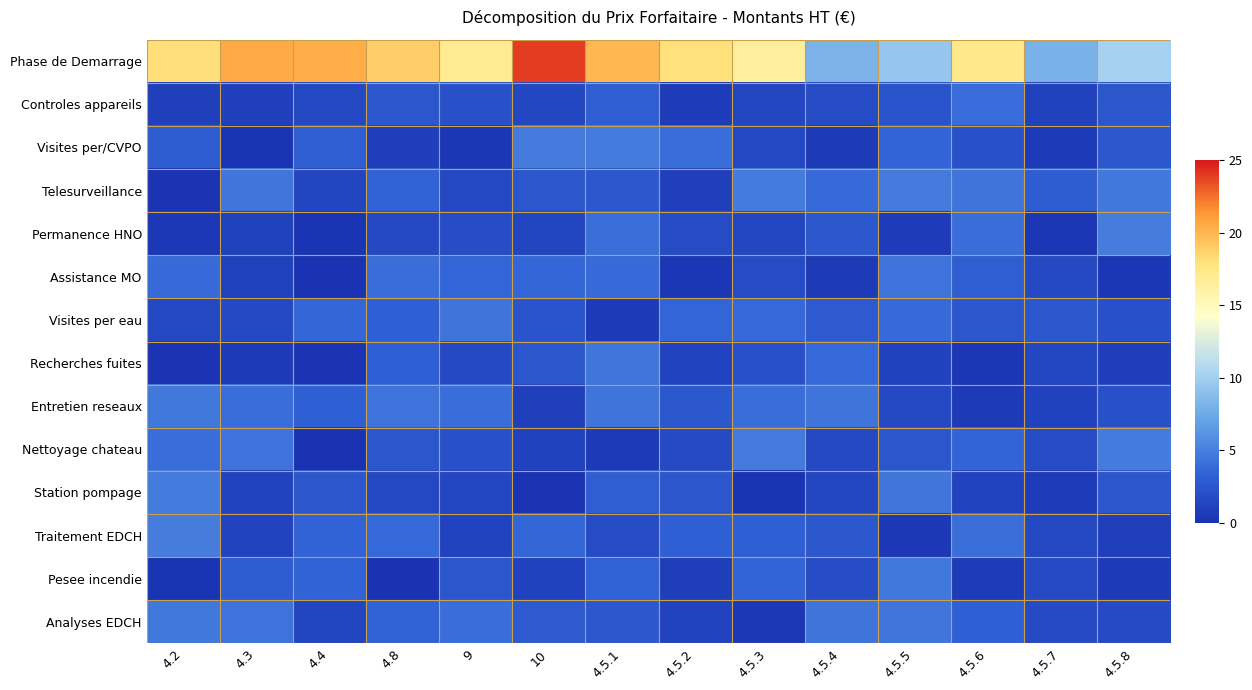

Reading left to right, what are all the values shown in this chart?

Phase de Demarrage: 4.2=18.2	4.3=20.6	4.4=20.4	4.8=18.9	9=17.0	10=24.0	4.5.1=20.0	4.5.2=18.0	4.5.3=16.5	4.5.4=8.1	4.5.5=9.4	4.5.6=17.3	4.5.7=8.1	4.5.8=10.3
Controles appareils: 4.2=0.9	4.3=0.9	4.4=1.5	4.8=2.6	9=2.2	10=1.5	4.5.1=3.1	4.5.2=0.7	4.5.3=1.5	4.5.4=1.8	4.5.5=2.3	4.5.6=3.9	4.5.7=1.0	4.5.8=2.6
Visites per/CVPO: 4.2=3.0	4.3=0.2	4.4=3.0	4.8=0.9	9=0.3	10=4.7	4.5.1=4.8	4.5.2=4.0	4.5.3=1.5	4.5.4=0.5	4.5.5=3.4	4.5.6=2.2	4.5.7=0.6	4.5.8=2.5
Telesurveillance: 4.2=0.2	4.3=4.5	4.4=1.3	4.8=3.3	9=1.6	10=2.6	4.5.1=2.7	4.5.2=0.9	4.5.3=4.8	4.5.4=3.9	4.5.5=4.7	4.5.6=4.5	4.5.7=3.0	4.5.8=4.6
Permanence HNO: 4.2=0.4	4.3=1.0	4.4=0.2	4.8=1.6	9=1.9	10=1.4	4.5.1=4.1	4.5.2=1.8	4.5.3=1.4	4.5.4=2.7	4.5.5=0.7	4.5.6=4.0	4.5.7=0.4	4.5.8=4.9
Assistance MO: 4.2=3.9	4.3=1.0	4.4=0.0	4.8=4.1	9=3.5	10=3.6	4.5.1=3.9	4.5.2=0.4	4.5.3=1.8	4.5.4=0.6	4.5.5=4.3	4.5.6=3.1	4.5.7=1.7	4.5.8=0.3
Visites per eau: 4.2=1.6	4.3=1.6	4.4=3.6	4.8=3.2	9=4.4	10=2.4	4.5.1=0.6	4.5.2=3.6	4.5.3=3.8	4.5.4=2.8	4.5.5=3.9	4.5.6=2.5	4.5.7=2.6	4.5.8=2.1
Recherches fuites: 4.2=0.1	4.3=0.5	4.4=0.2	4.8=3.2	9=1.6	10=2.5	4.5.1=4.5	4.5.2=1.2	4.5.3=2.1	4.5.4=3.8	4.5.5=1.1	4.5.6=0.4	4.5.7=1.4	4.5.8=0.8
Entretien reseaux: 4.2=4.6	4.3=4.0	4.4=3.2	4.8=4.4	9=4.0	10=0.9	4.5.1=4.5	4.5.2=2.7	4.5.3=4.0	4.5.4=4.5	4.5.5=1.6	4.5.6=0.6	4.5.7=1.1	4.5.8=2.1
Nettoyage chateau: 4.2=4.1	4.3=4.3	4.4=0.0	4.8=2.6	9=2.1	10=1.1	4.5.1=0.6	4.5.2=1.7	4.5.3=4.7	4.5.4=1.6	4.5.5=2.6	4.5.6=3.5	4.5.7=1.8	4.5.8=4.9
Station pompage: 4.2=4.8	4.3=1.3	4.4=2.5	4.8=1.5	9=1.4	10=0.2	4.5.1=3.0	4.5.2=2.5	4.5.3=0.3	4.5.4=1.4	4.5.5=4.5	4.5.6=1.2	4.5.7=0.7	4.5.8=2.4
Traitement EDCH: 4.2=4.9	4.3=1.2	4.4=3.4	4.8=3.8	9=1.2	10=3.6	4.5.1=1.8	4.5.2=3.2	4.5.3=3.2	4.5.4=2.7	4.5.5=0.5	4.5.6=4.2	4.5.7=1.6	4.5.8=0.9
Pesee incendie: 4.2=0.2	4.3=3.0	4.4=3.4	4.8=0.1	9=2.6	10=1.1	4.5.1=3.2	4.5.2=0.9	4.5.3=3.5	4.5.4=1.9	4.5.5=4.7	4.5.6=0.7	4.5.7=1.7	4.5.8=0.6
Analyses EDCH: 4.2=4.6	4.3=4.4	4.4=1.3	4.8=3.3	9=4.1	10=2.8	4.5.1=2.6	4.5.2=1.2	4.5.3=0.5	4.5.4=4.5	4.5.5=4.5	4.5.6=3.2	4.5.7=1.7	4.5.8=1.7